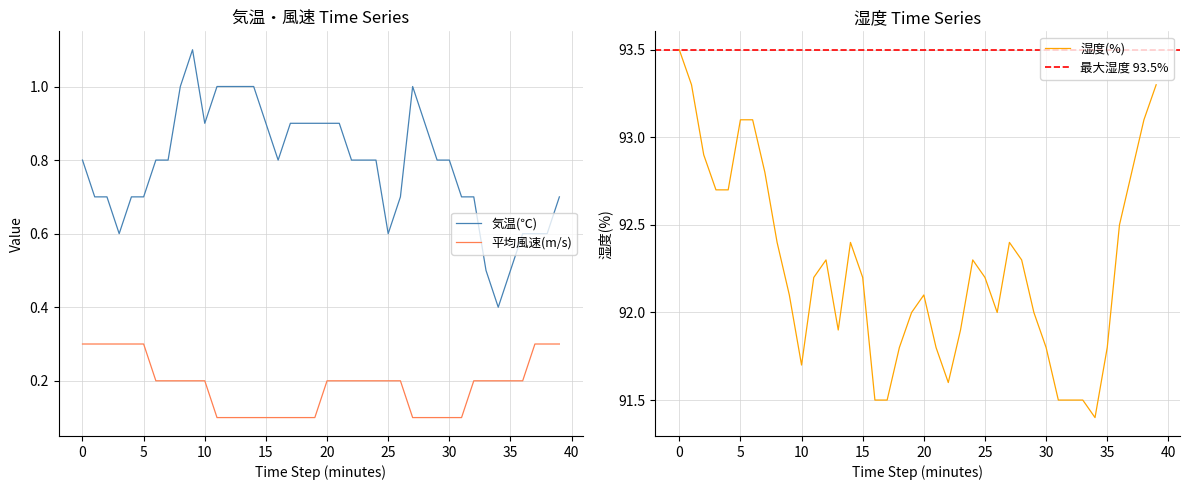

Is this an area chart (filled region under the line)?

No